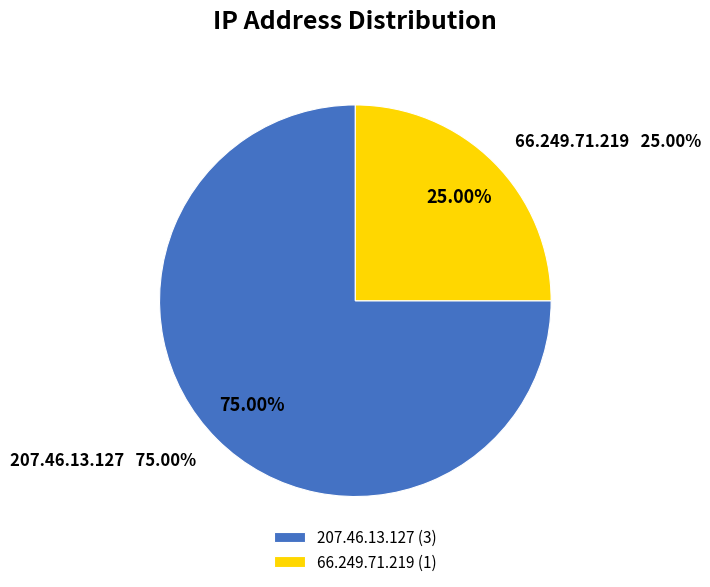

Is there any slice that represents more than half of the pie?

Yes